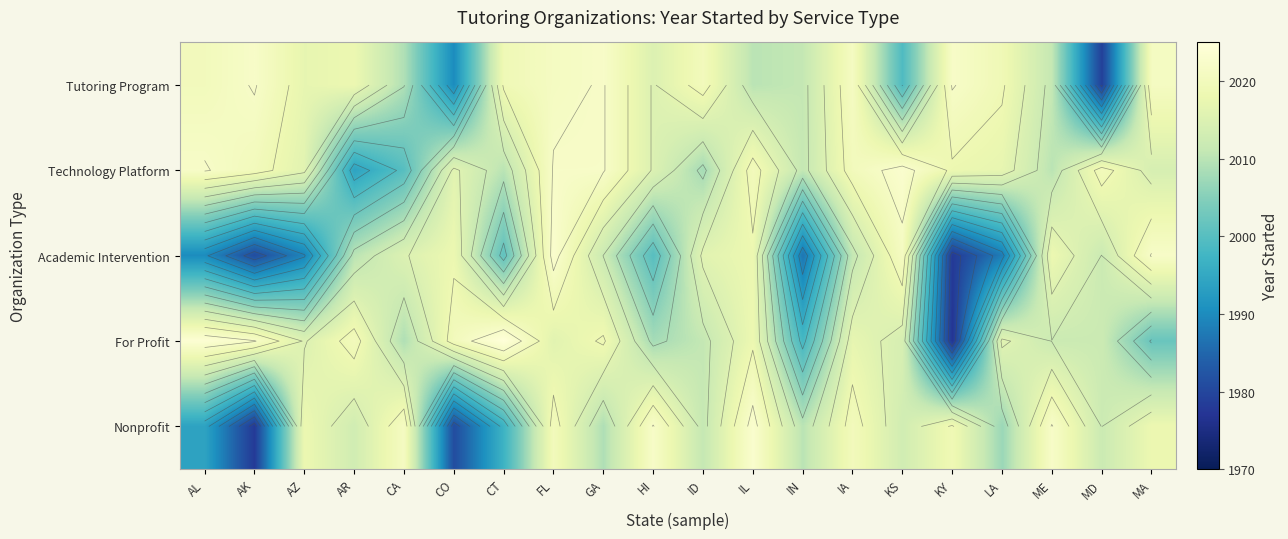

True or false: For Profit has a value of 430 at GA.

False